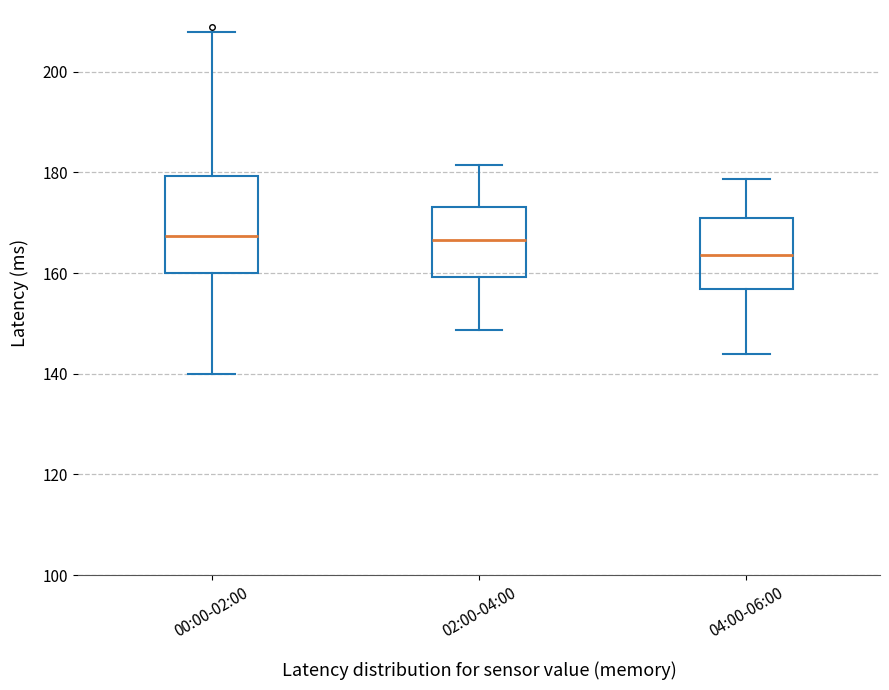

Where is the lower edge of the box for 02:00-04:00 on the y-axis? The values are not printed on the chart, so give them approximately, as read against the axis.

160